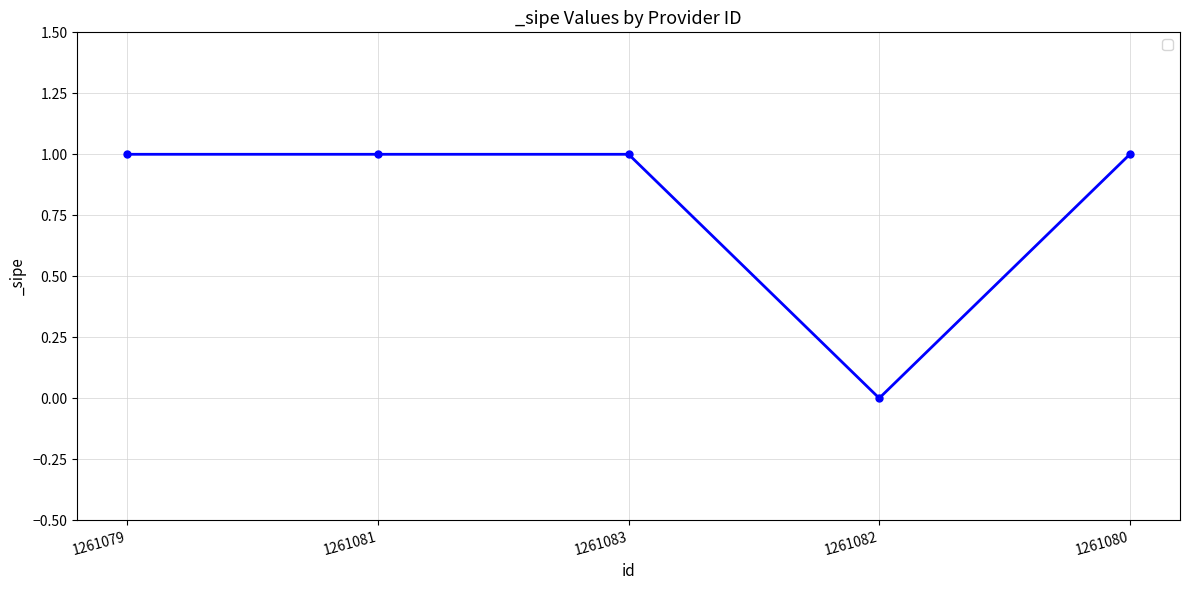

Reading left to right, transcribe all the data shown in this chart.

1	1	1	0	1